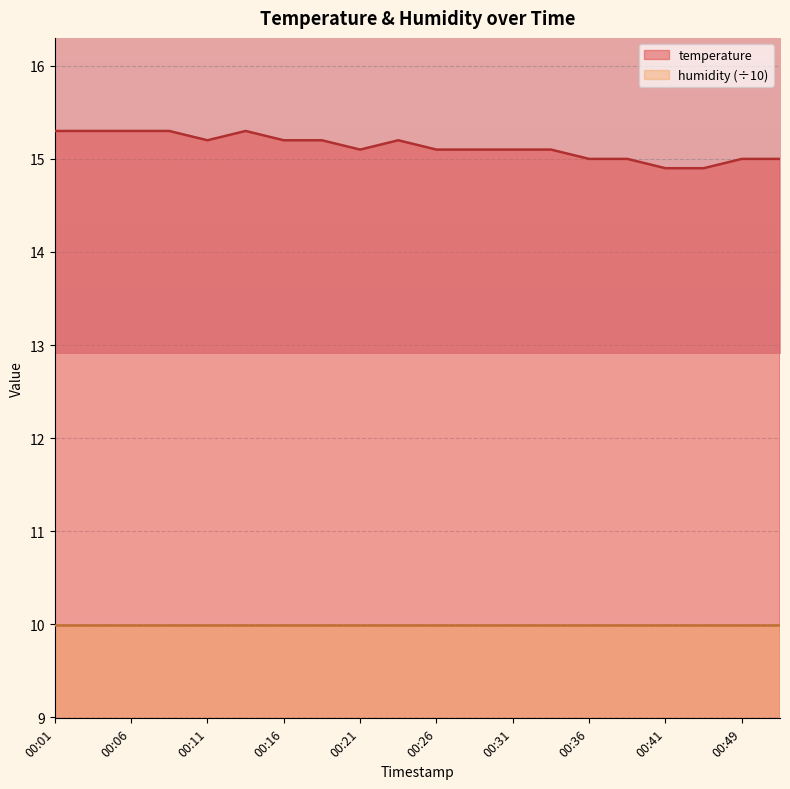

Reading left to right, what are all the values shown in this chart?

15.3	15.3	15.3	15.3	15.2	15.3	15.2	15.2	15.1	15.2	15.1	15.1	15.1	15.1	15.0	15.0	14.9	14.9	15.0	15.0